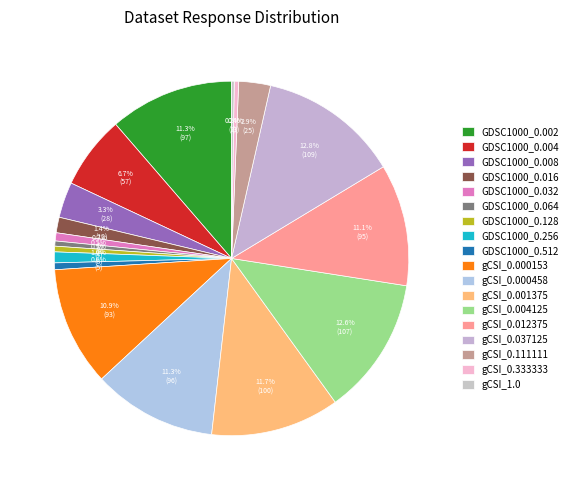

To the nearest percent, what is the average slice percentage?

6%